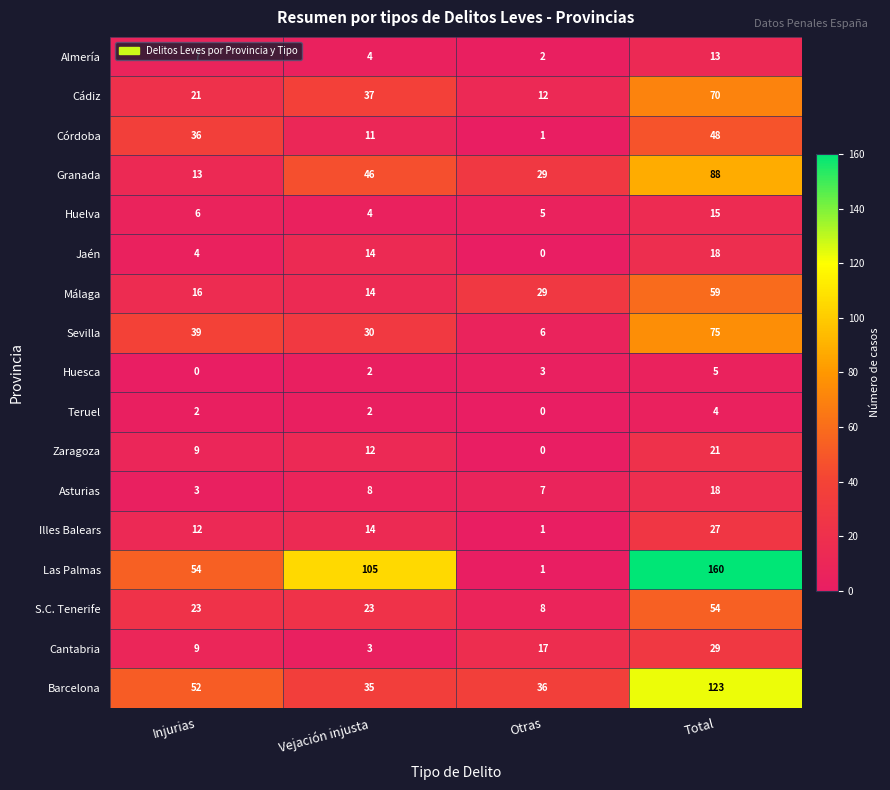

How many data points does each series have?

4